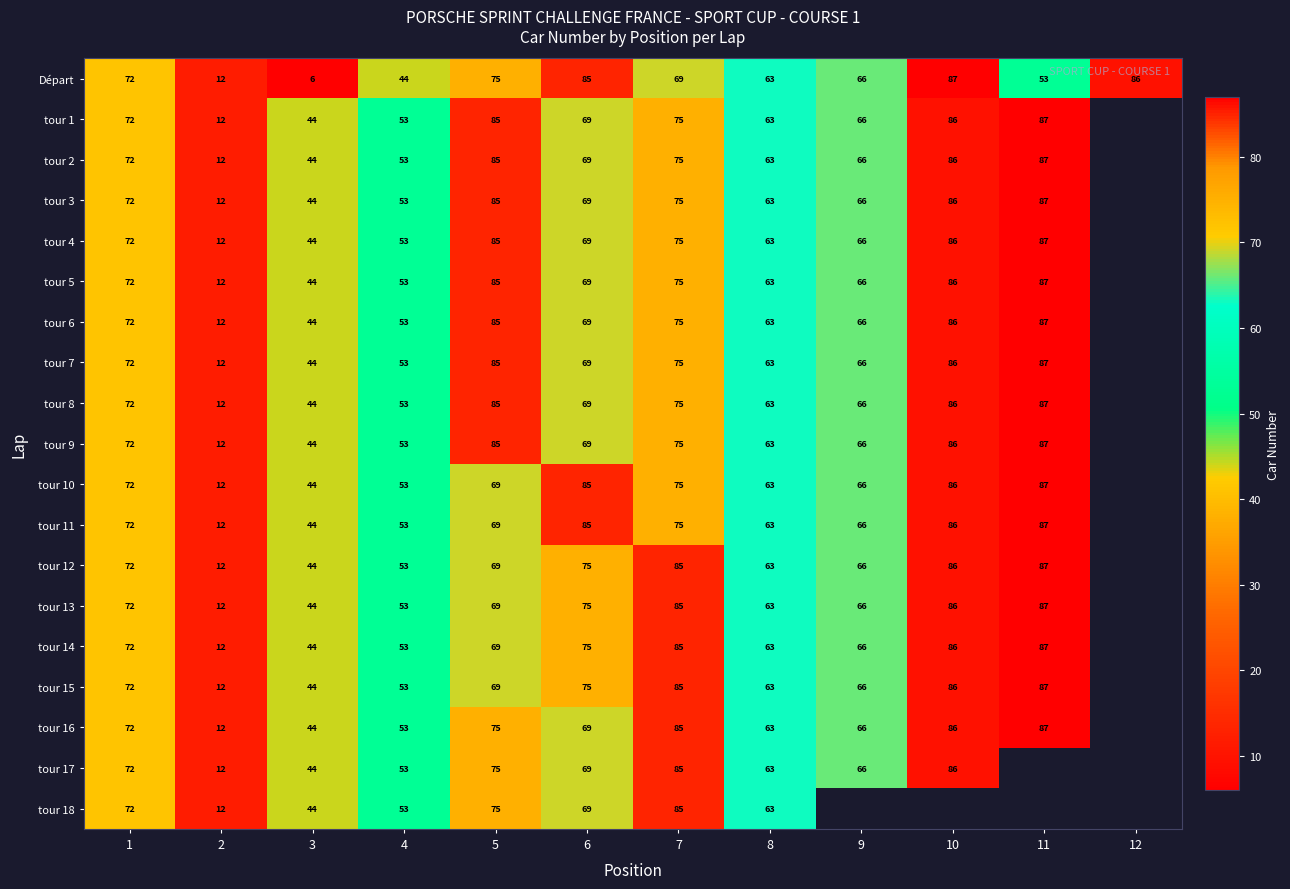

What is the difference between the tour 9 values at 10 and 6?

17